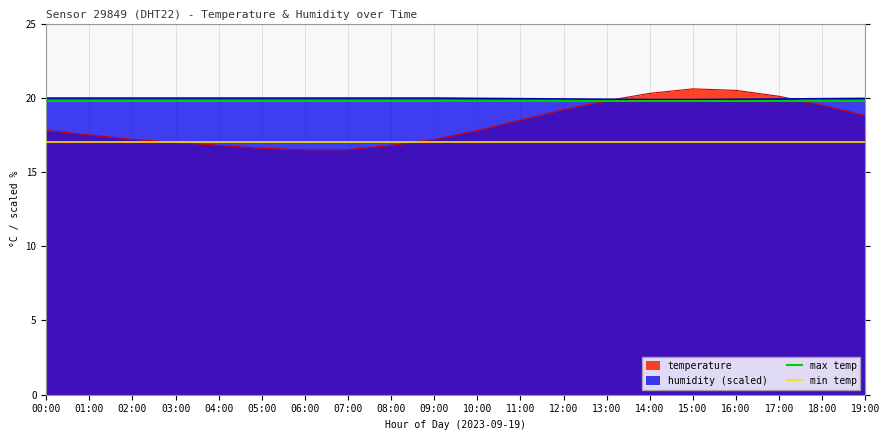

At which label does max temp reach its peak?

00:00